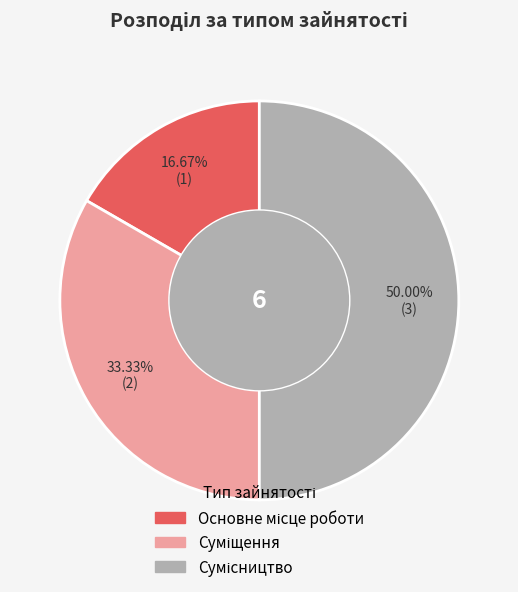

What is the smallest slice in the pie chart?

Основне місце роботи